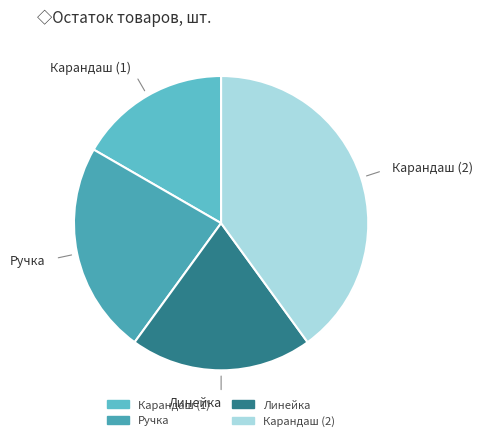

What is the smallest slice in the pie chart?

Карандаш (1)